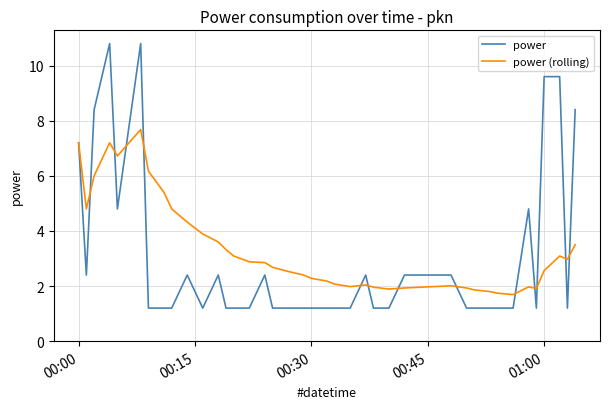

What are all the series names shown in the legend?

power, power (rolling)